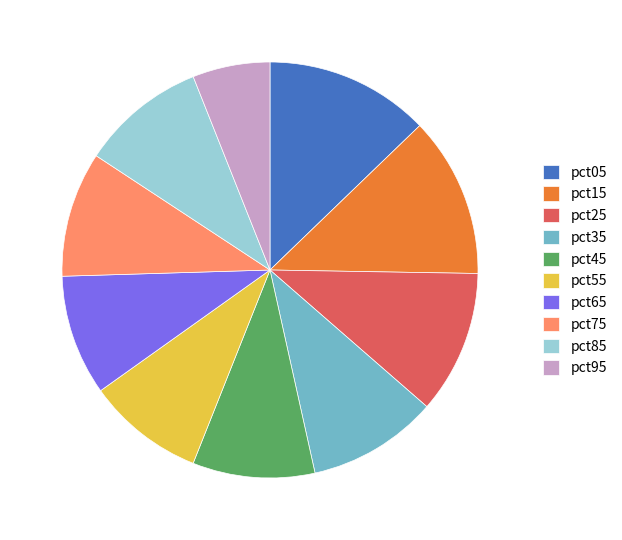

Which category has the smallest portion of the pie?

pct95